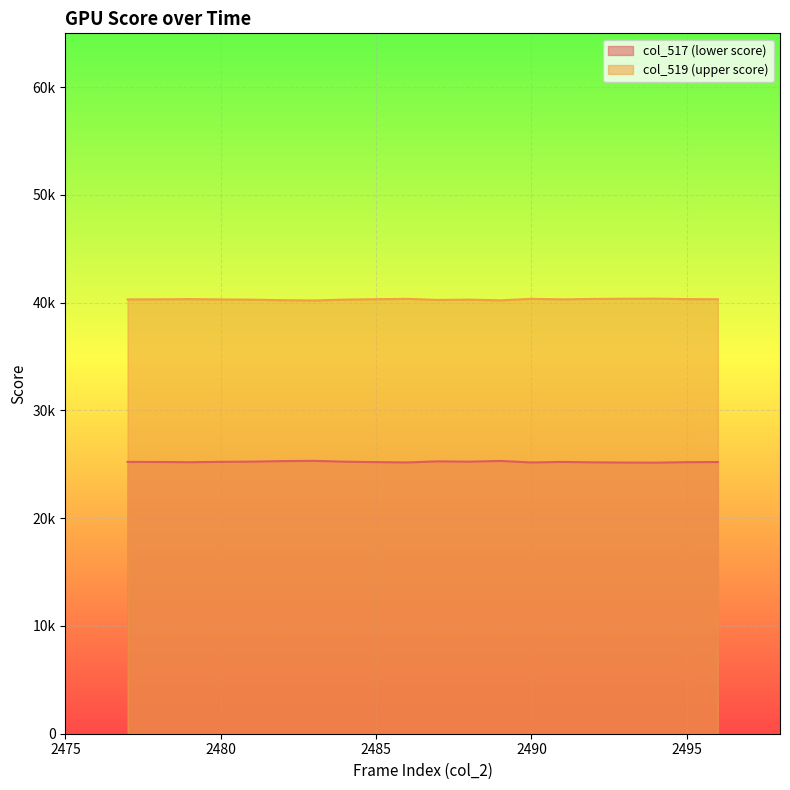

The col_517 series shows 25317 at 2489. True or false?

True